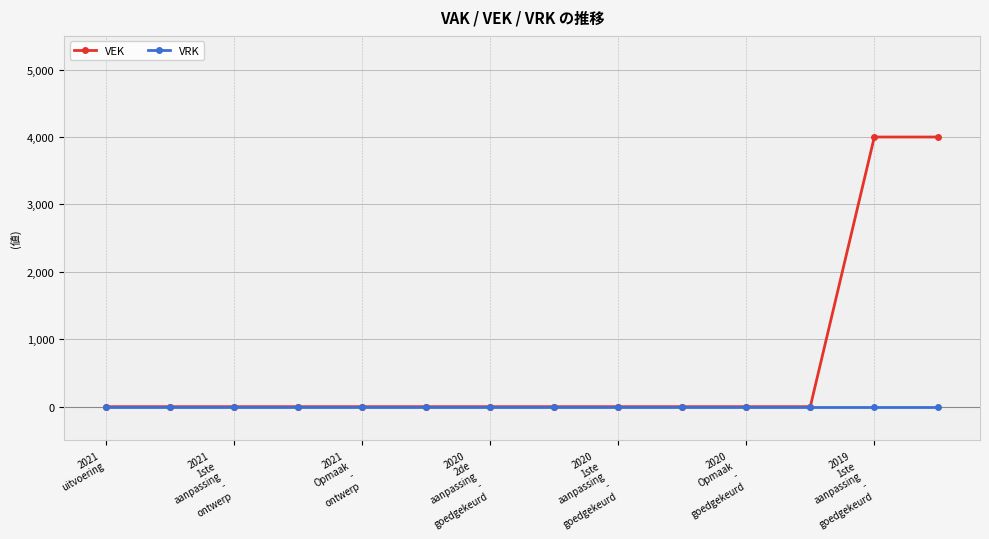

Which series has the largest range (max minus min)?

VEK